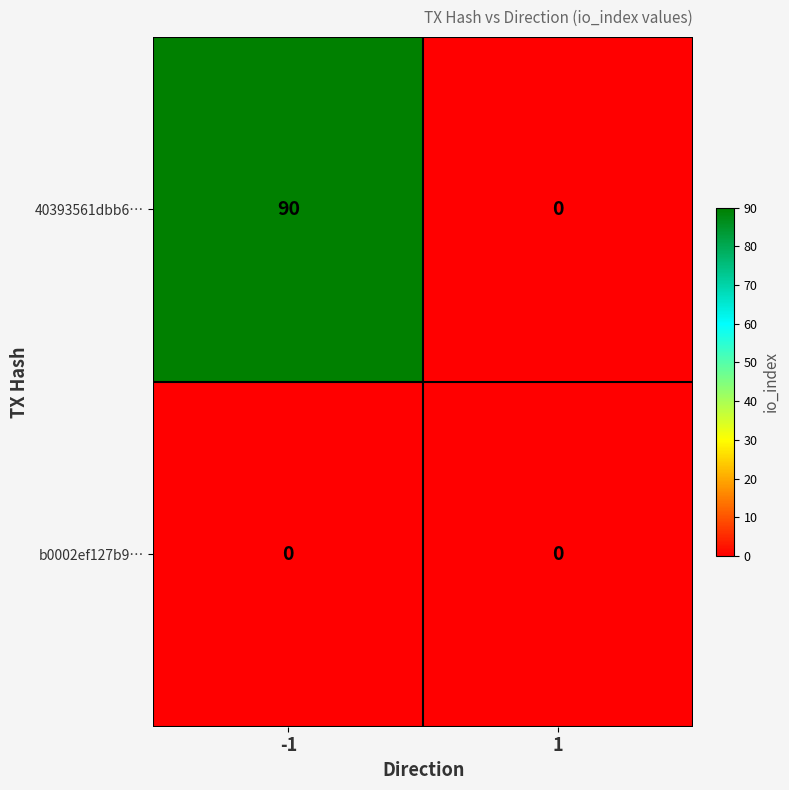

Which series changed the most between -1 and 1?

40393561dbb6…